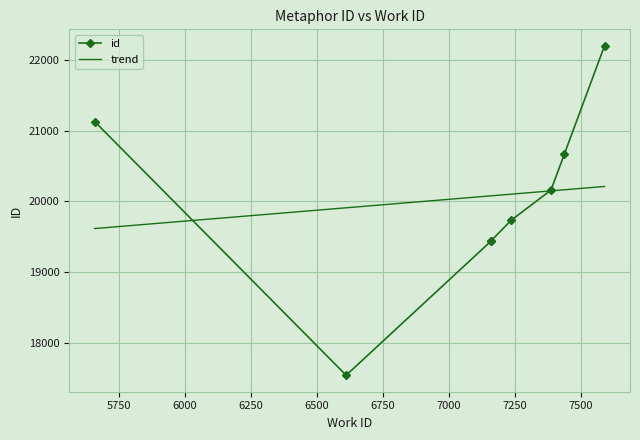

What is the highest value of the trend series?

20211.4